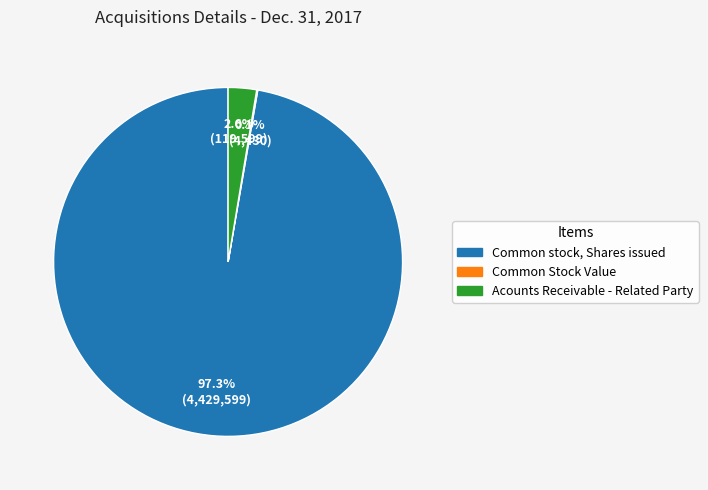

What percentage is NOT represented by Common stock, Shares issued?

2.7%